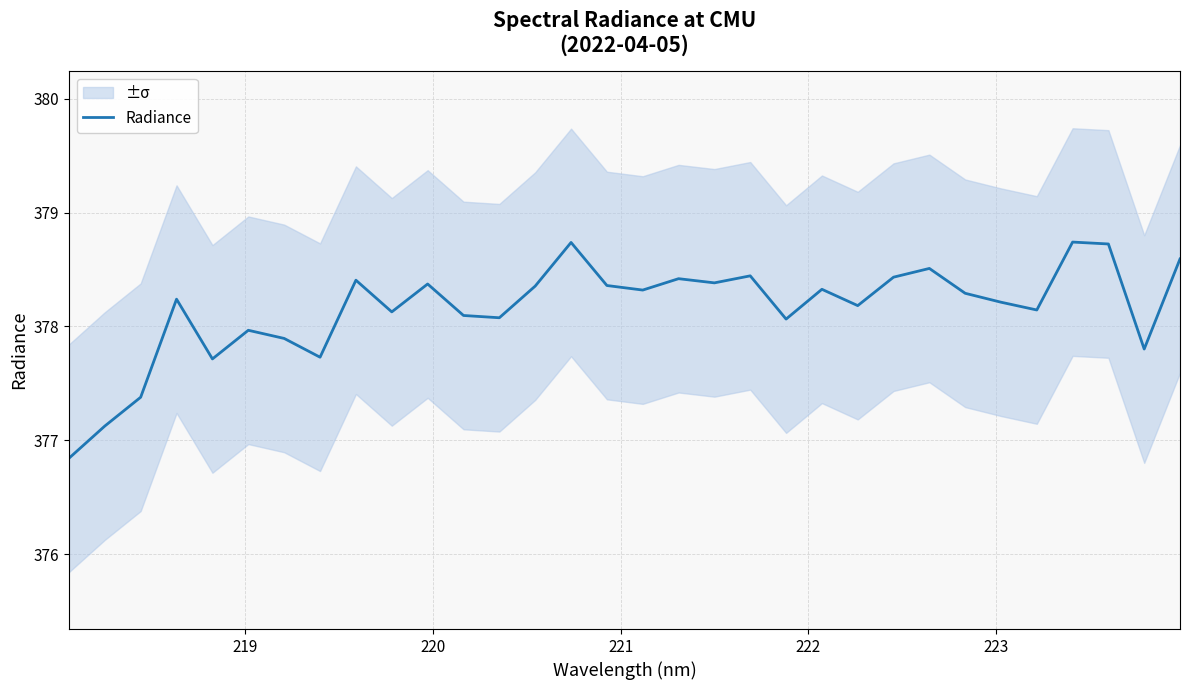

What is the maximum value for Radiance?

378.7